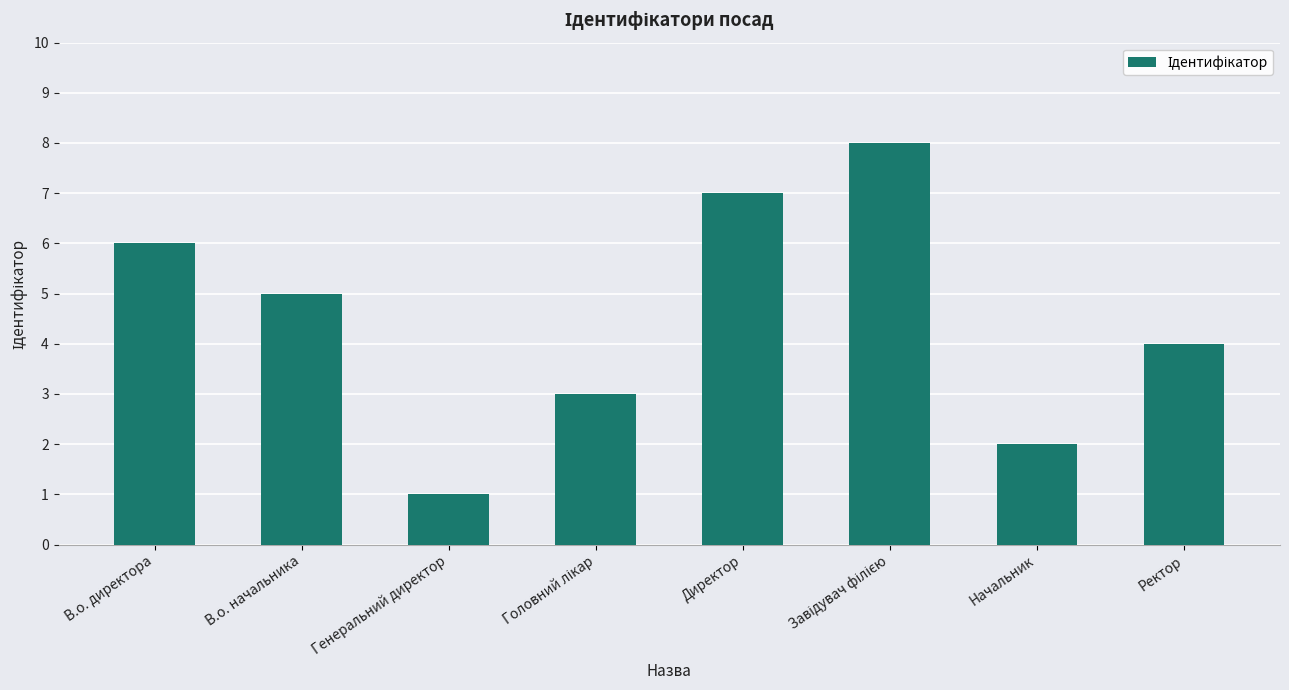

How many data points are less than 5?

4